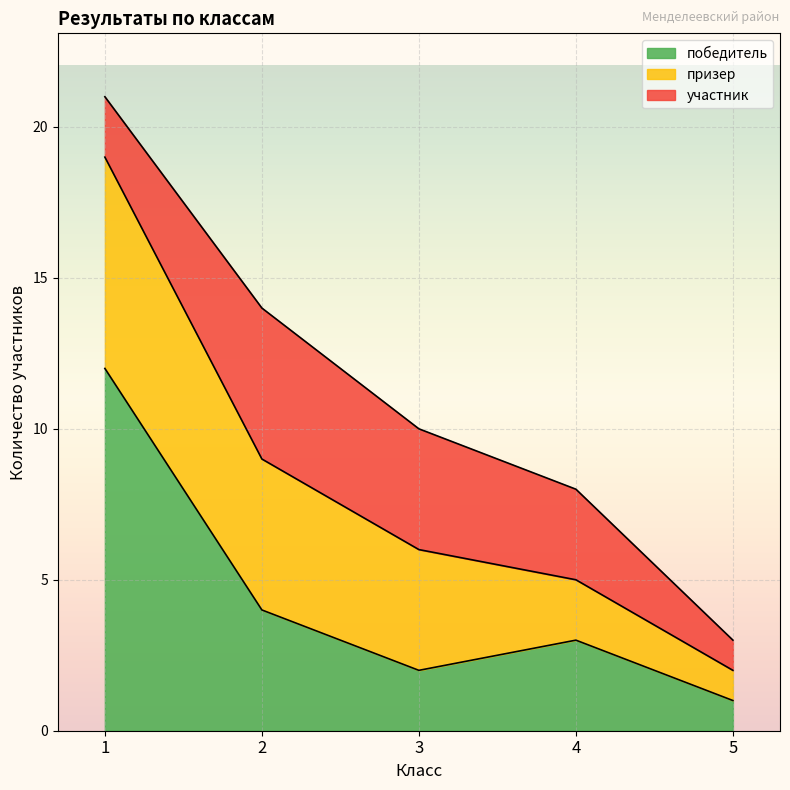

Count the number of categories in the chart.

5